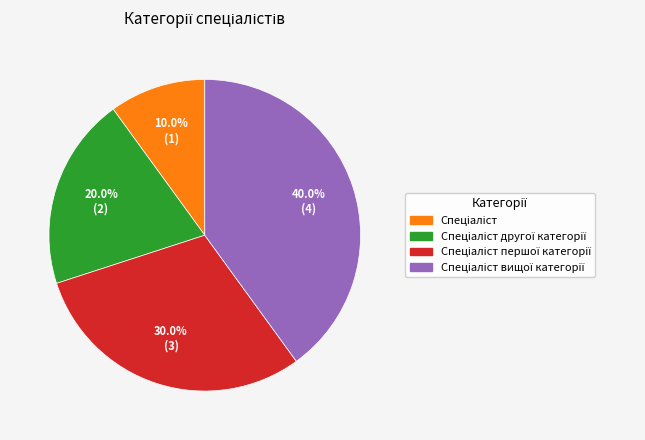

How many segments does this pie chart have?

4